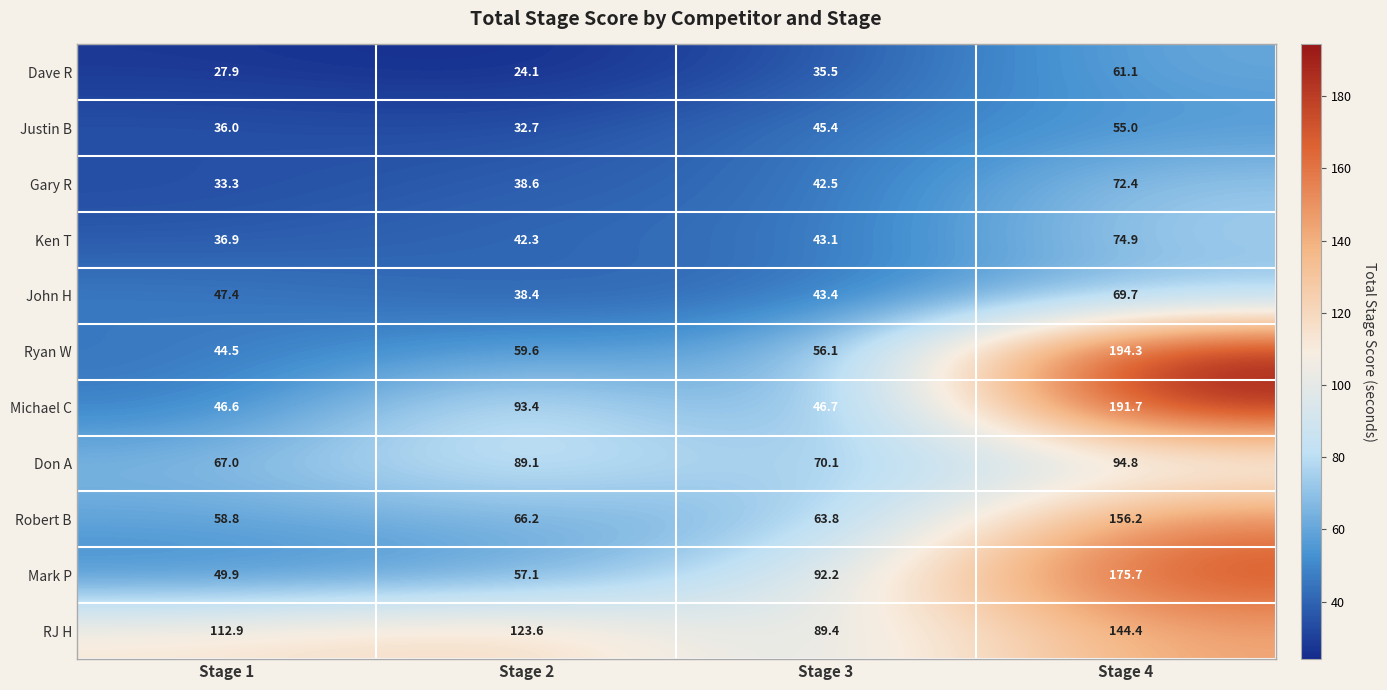

At which label does Michael C reach its peak?

Stage 4